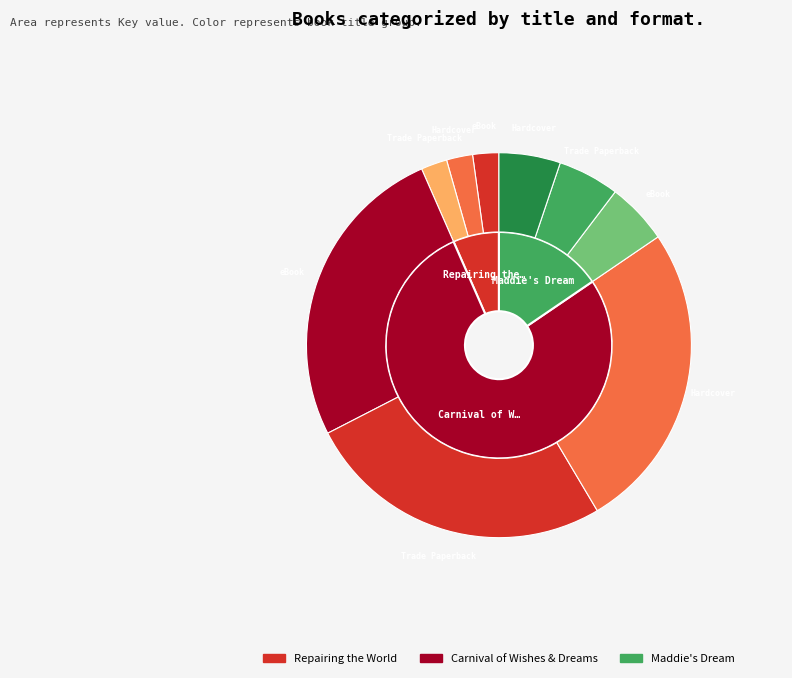

To the nearest percent, what is the combined percentage of Repairing the World and Carnival of Wishes & Dreams?

85%